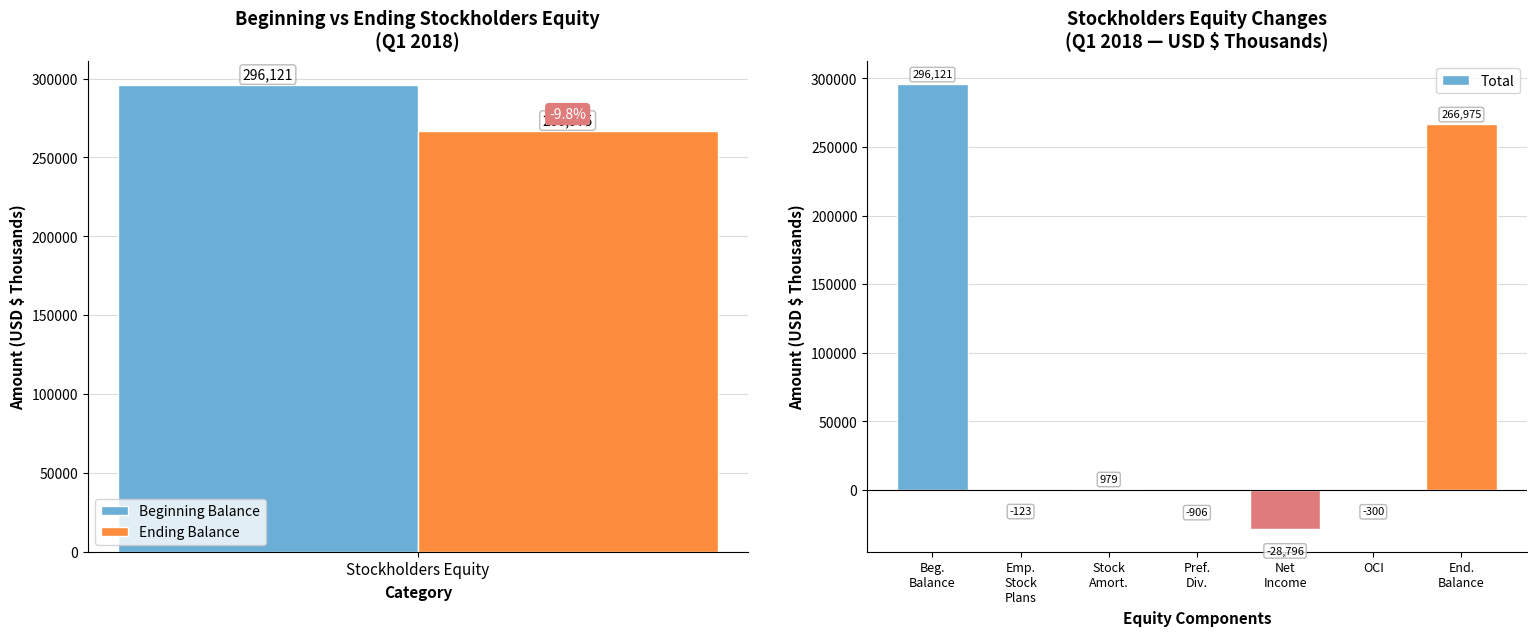

What is the maximum value for Total?

296121